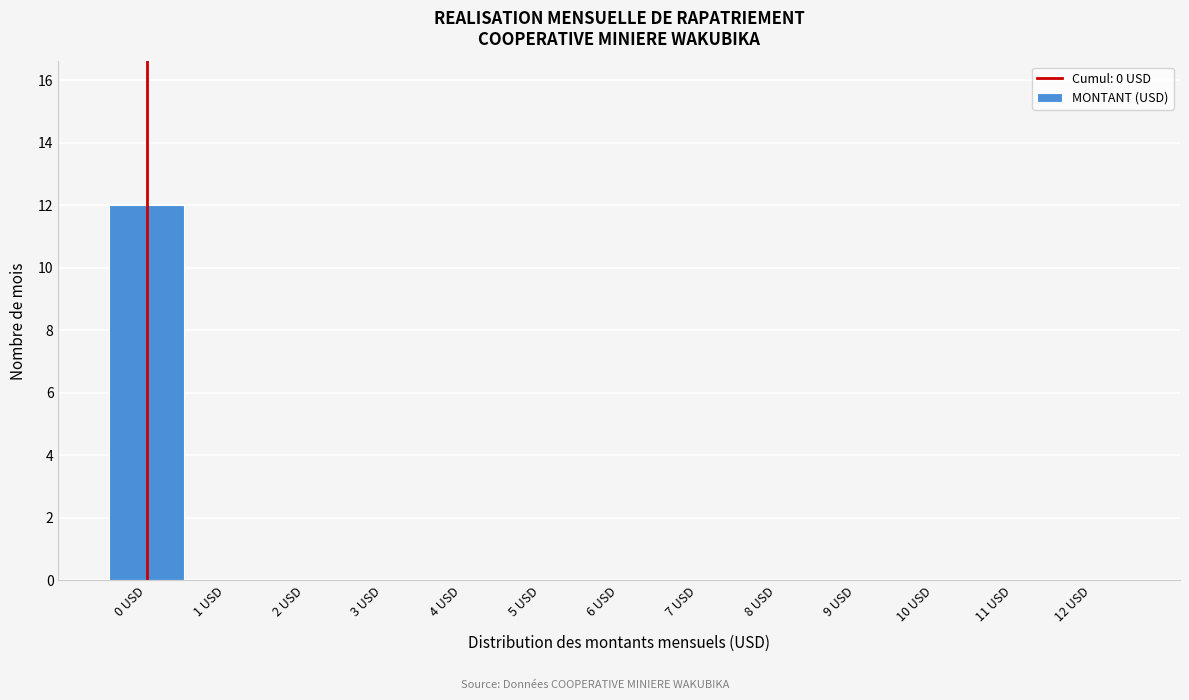

Reading left to right, list all the values displayed in this chart.

0 USD=12	1 USD=0	2 USD=0	3 USD=0	4 USD=0	5 USD=0	6 USD=0	7 USD=0	8 USD=0	9 USD=0	10 USD=0	11 USD=0	12 USD=0